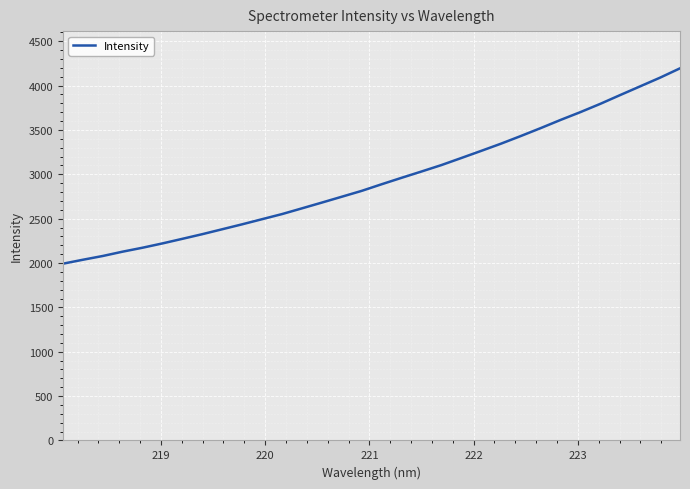

What is the minimum value shown in the chart?

1992.3